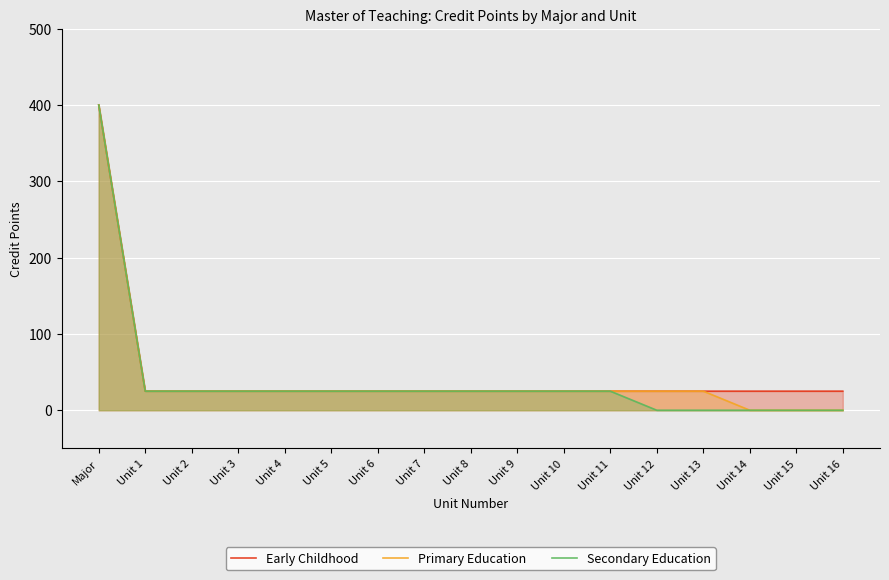

Reading left to right, extract all data points from this chart.

Early Childhood: Major=400	Unit 1=25	Unit 2=25	Unit 3=25	Unit 4=25	Unit 5=25	Unit 6=25	Unit 7=25	Unit 8=25	Unit 9=25	Unit 10=25	Unit 11=25	Unit 12=25	Unit 13=25	Unit 14=25	Unit 15=25	Unit 16=25
Primary Education: Major=400	Unit 1=25	Unit 2=25	Unit 3=25	Unit 4=25	Unit 5=25	Unit 6=25	Unit 7=25	Unit 8=25	Unit 9=25	Unit 10=25	Unit 11=25	Unit 12=25	Unit 13=25	Unit 14=0	Unit 15=0	Unit 16=0
Secondary Education: Major=400	Unit 1=25	Unit 2=25	Unit 3=25	Unit 4=25	Unit 5=25	Unit 6=25	Unit 7=25	Unit 8=25	Unit 9=25	Unit 10=25	Unit 11=25	Unit 12=0	Unit 13=0	Unit 14=0	Unit 15=0	Unit 16=0